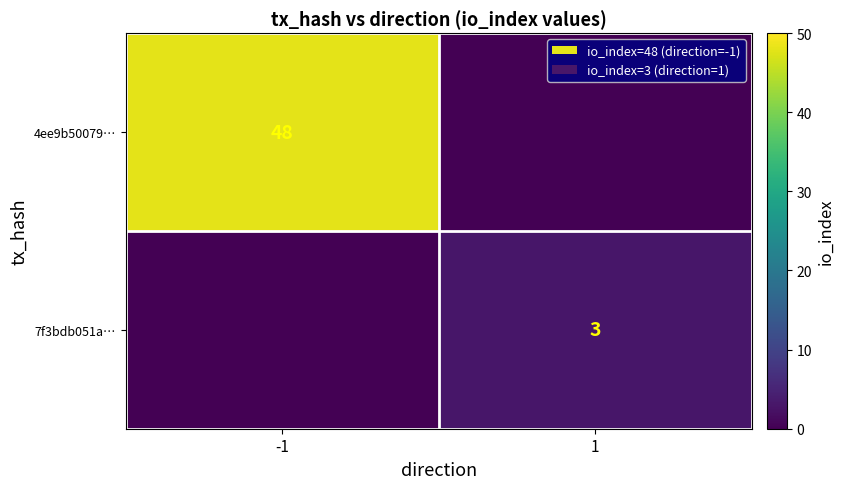

Is the value of 7f3bdb051a… at 1 greater than the value of 4ee9b50079… at -1?

No